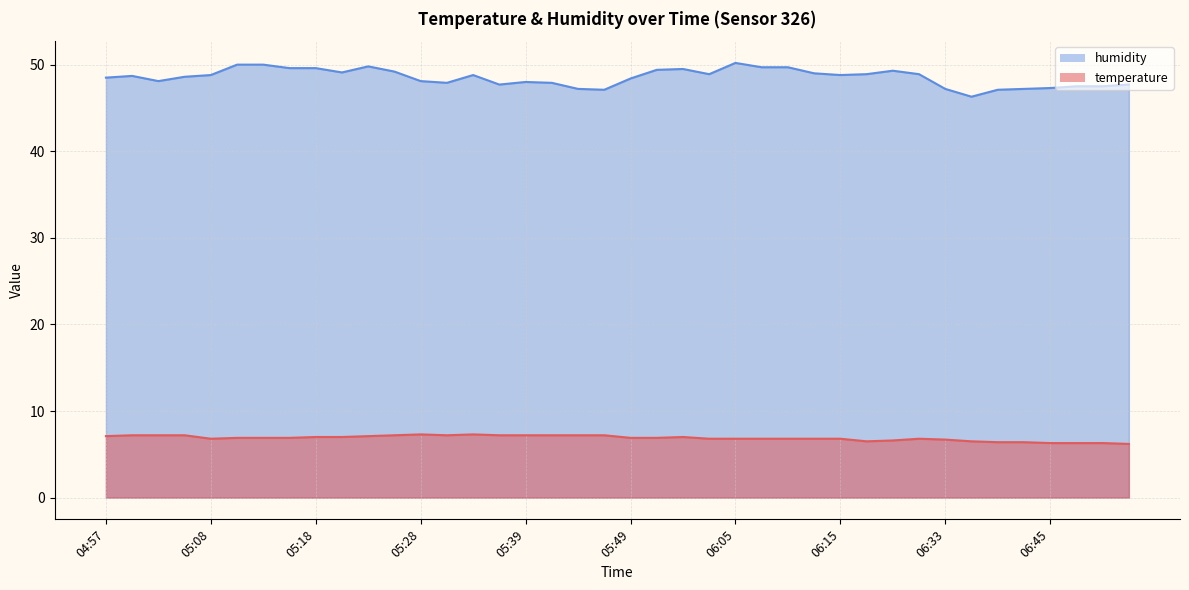

At which label does temperature reach its minimum?

06:56